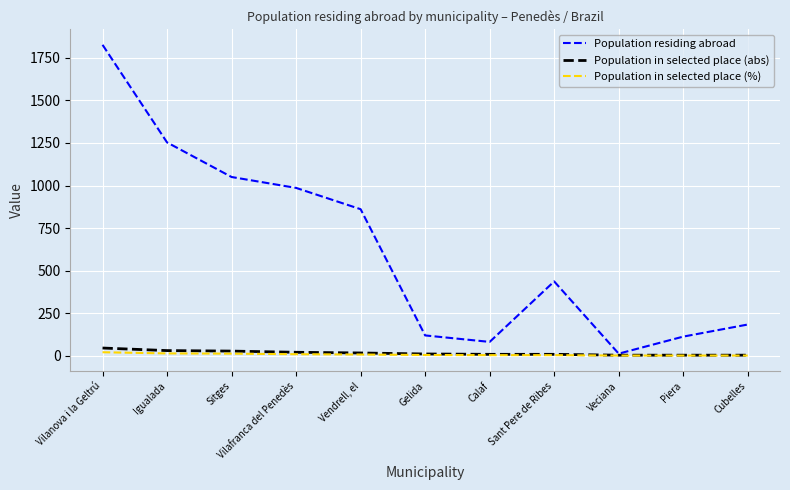

Which series has the widest spread of values?

Population residing abroad